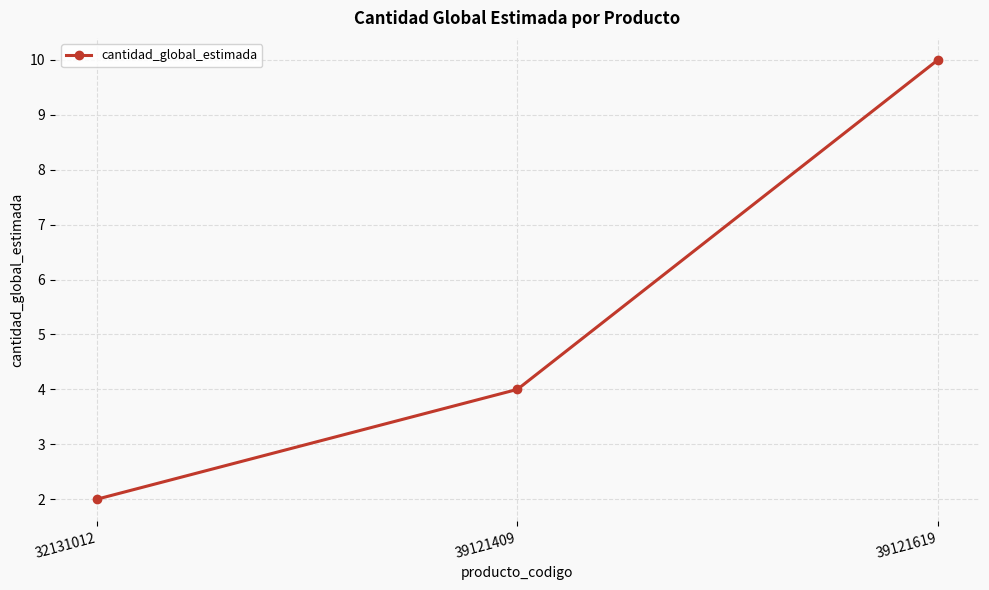

Reading right to left, what are all the values shown in this chart?

39121619=10	39121409=4	32131012=2